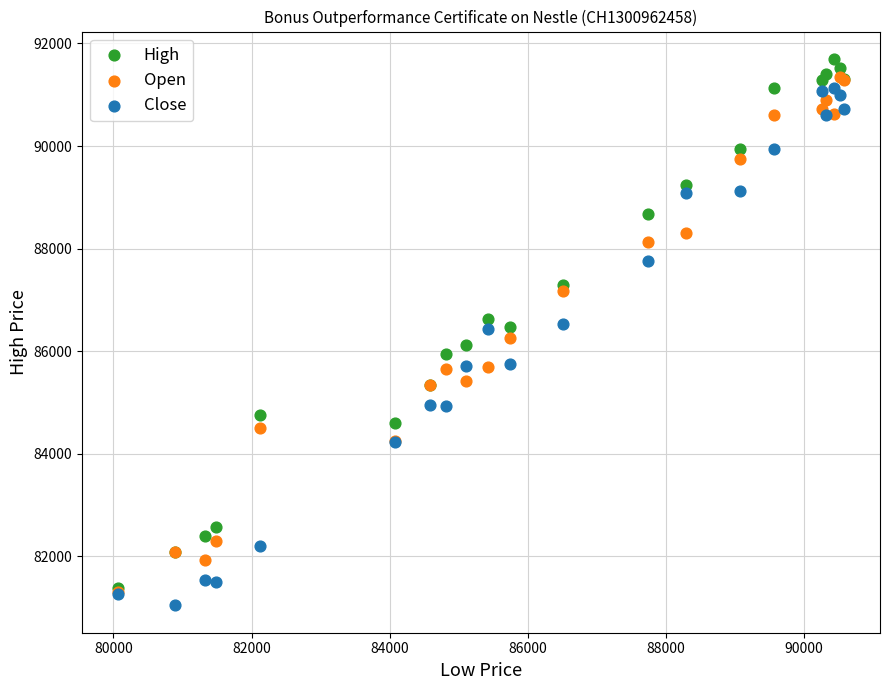

What are all the series names shown in the legend?

High, Open, Close